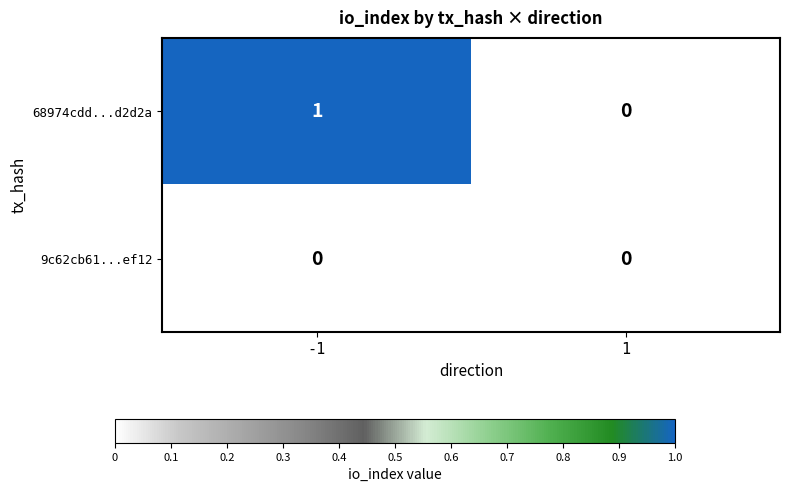

List the series in order of their overall mean, highest first.

68974cdd...d2d2a, 9c62cb61...ef12